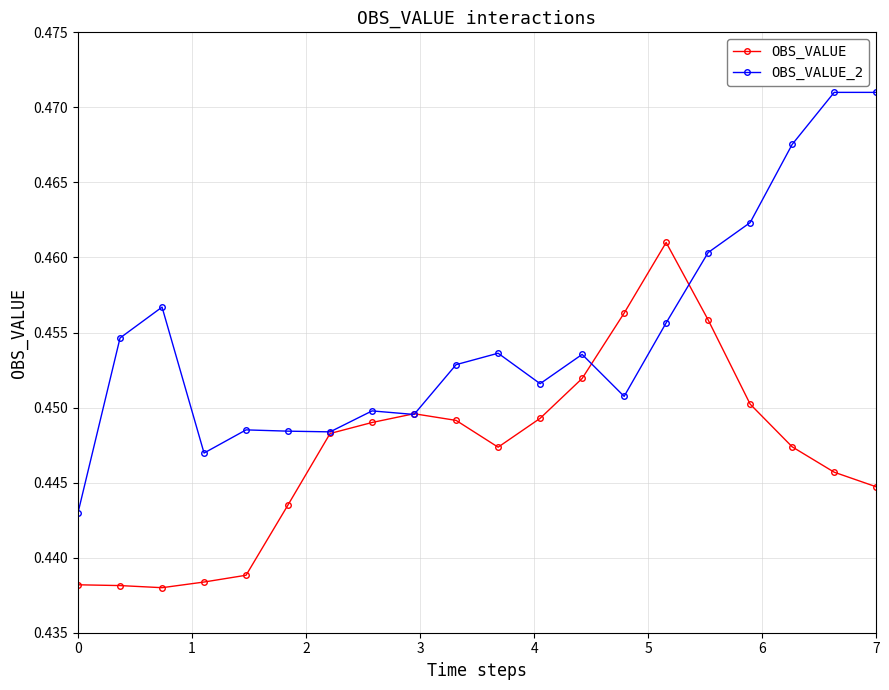

At how many categories does at least one series exceed 0?

20